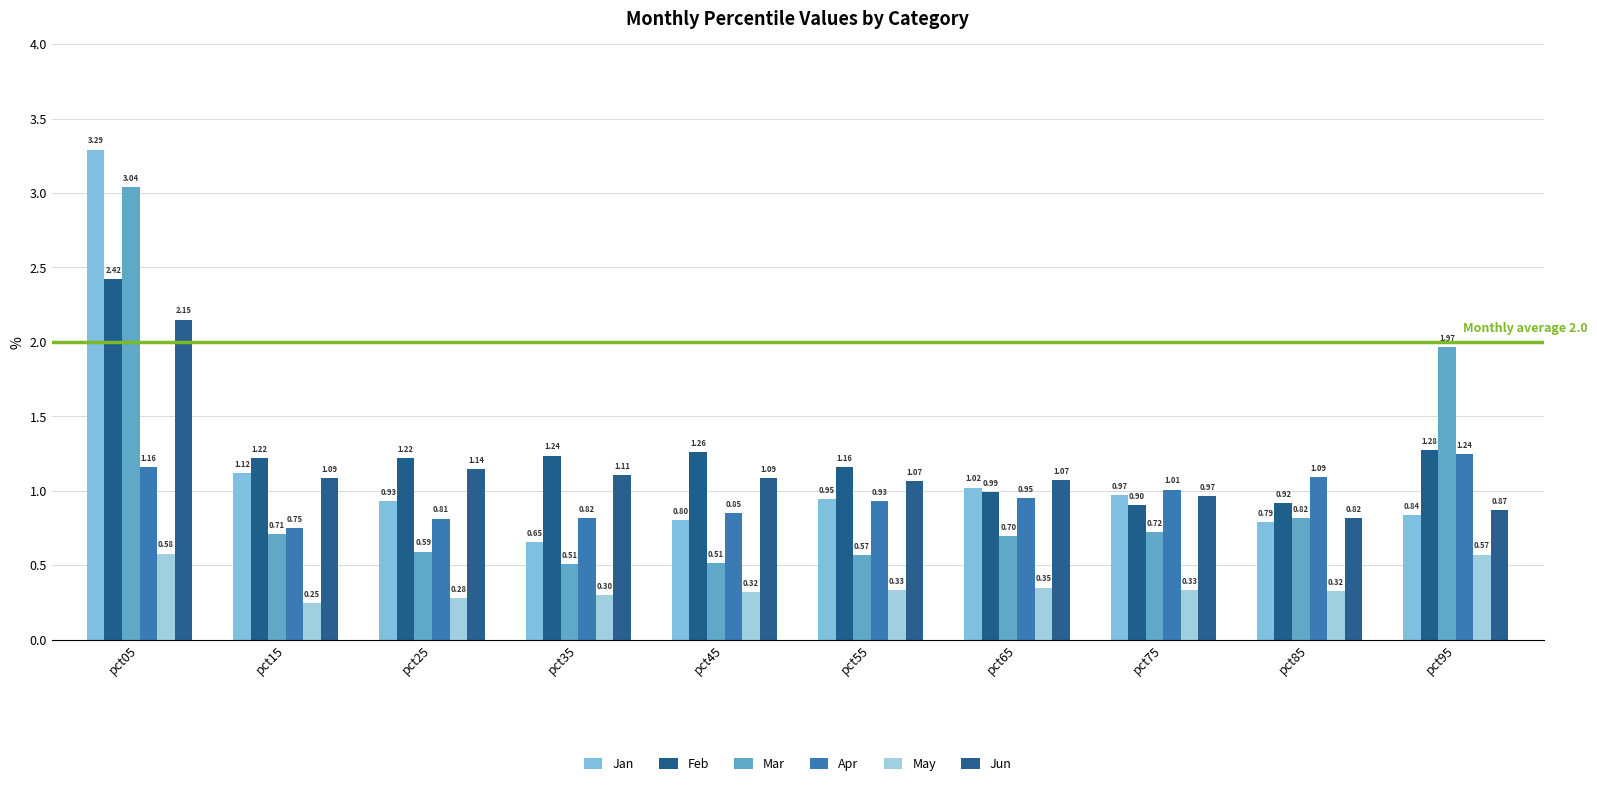

What is the sum of the Mar values at pct55 and pct75?

1.3